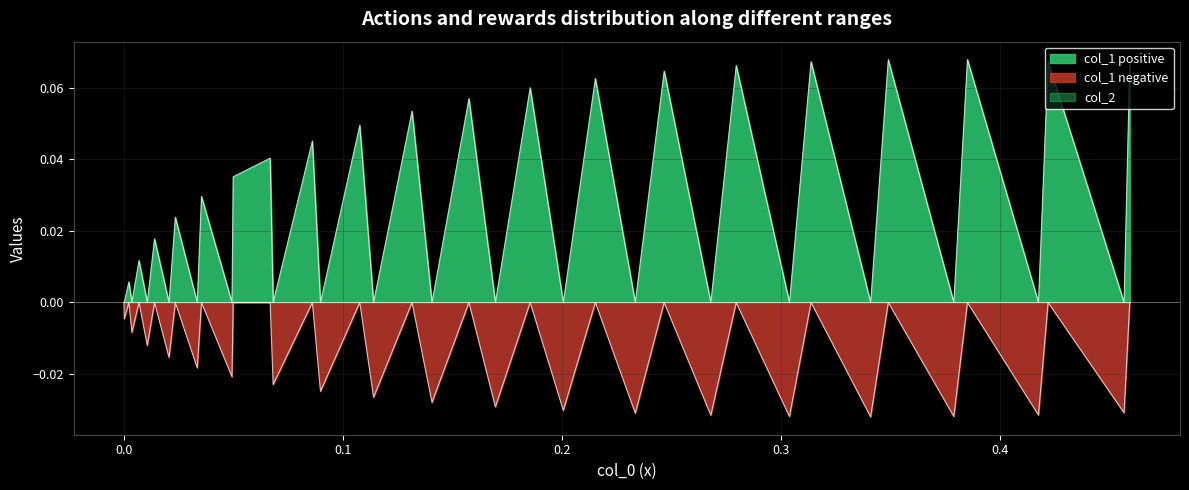

Reading left to right, what are all the values shown in this chart?

col_1: 0=-0.0	1=-0.0	2=0.0	3=-0.0	4=0.0	5=-0.0	6=0.0	7=-0.0	8=0.0	9=-0.0	10=0.0	11=-0.0	12=0.0	13=0.0	14=-0.0	15=0.0	16=-0.0	17=0.0	18=-0.0	19=0.1	20=-0.0	21=0.1	22=-0.0	23=0.1	24=-0.0	25=0.1	26=-0.0	27=0.1	28=-0.0	29=0.1	30=-0.0	31=0.1	32=-0.0	33=0.1	34=-0.0	35=0.1	36=-0.0	37=0.1	38=-0.0	39=0.1
col_2: 0=0.0	1=0.0	2=0.0	3=0.0	4=0.0	5=0.0	6=0.0	7=0.0	8=0.0	9=0.0	10=0.0	11=0.0	12=0.0	13=0.0	14=0.0	15=0.0	16=0.0	17=0.0	18=0.0	19=0.0	20=0.0	21=0.0	22=0.0	23=0.0	24=0.0	25=0.0	26=0.0	27=0.0	28=0.0	29=0.0	30=0.0	31=0.0	32=0.0	33=0.0	34=0.0	35=0.0	36=0.0	37=0.0	38=0.0	39=0.0